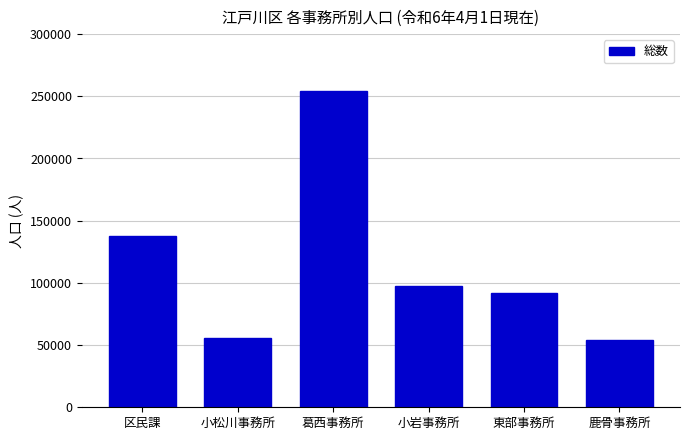

Reading right to left, transcribe all the data shown in this chart.

54208	91642	97257	254081	55924	137364